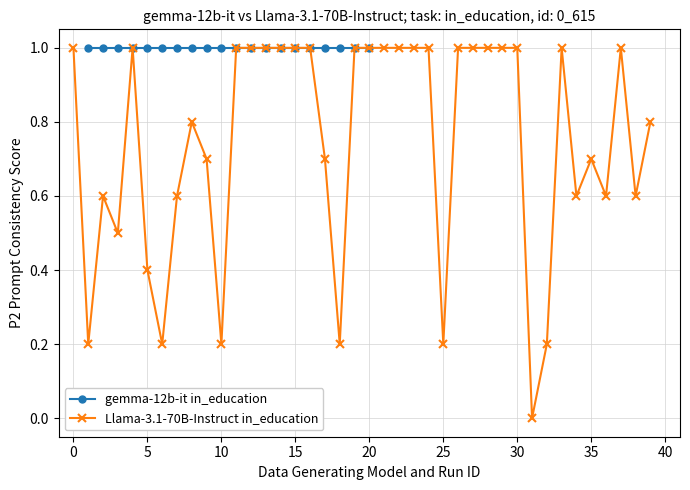

What is the sum of the values at 33 and 20?

2.0